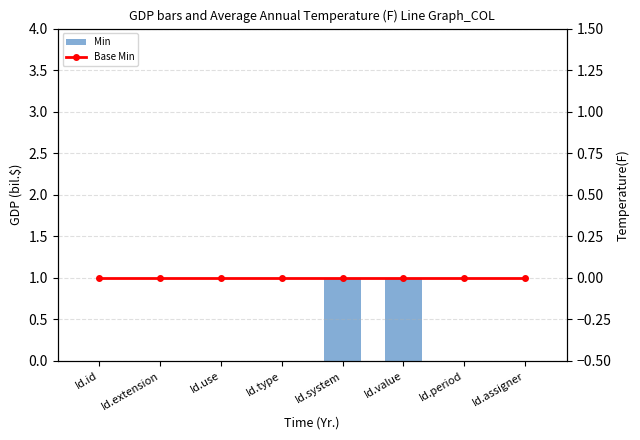

At which label does Base Min reach its peak?

Id.id